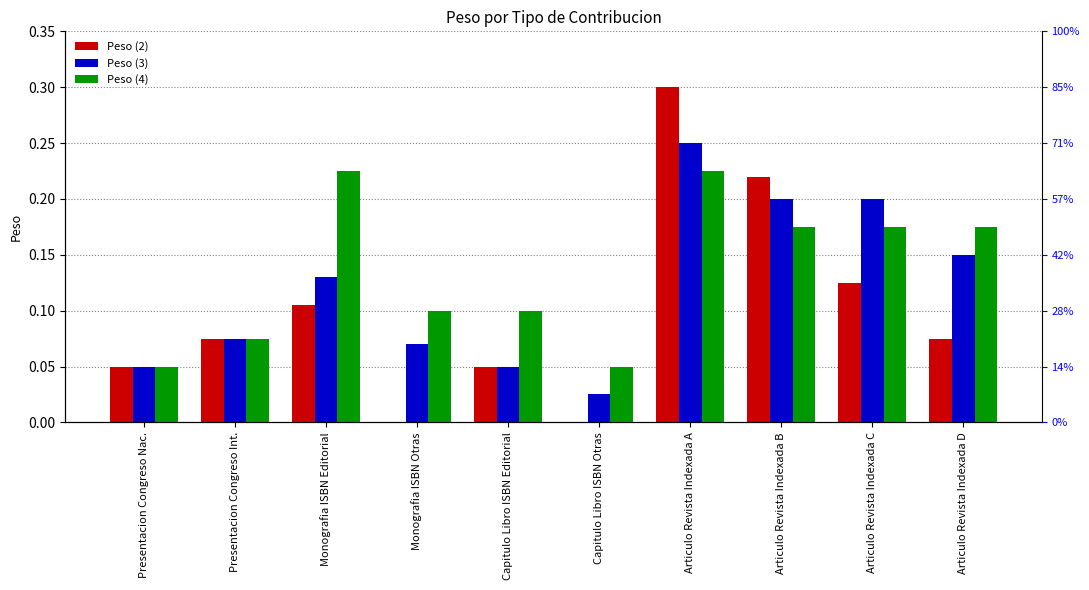

Between Articulo Revista Indexada A and Presentacion Congreso Nac., which is larger?

Articulo Revista Indexada A